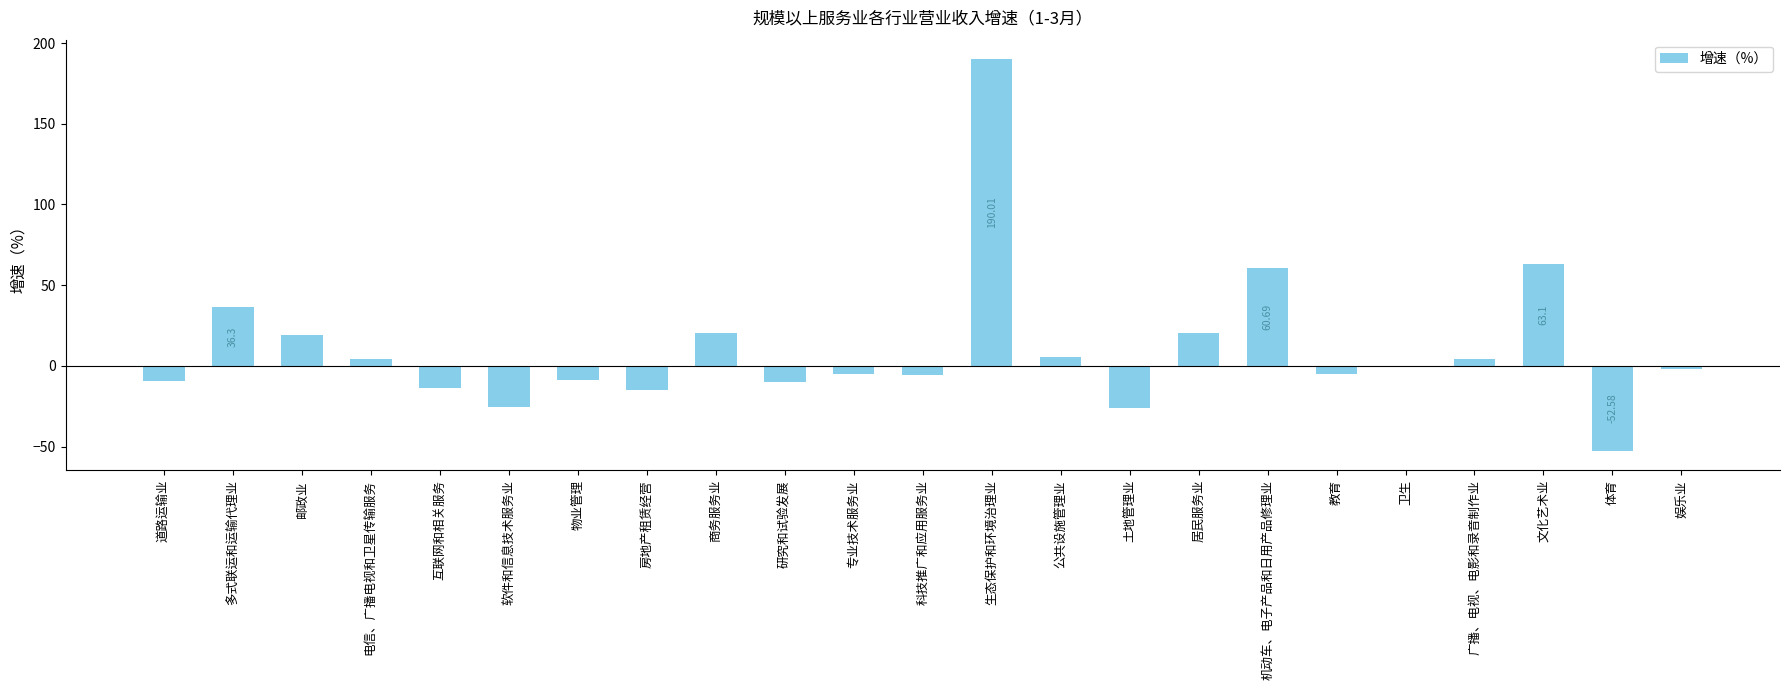

How many series are shown in this chart?

1